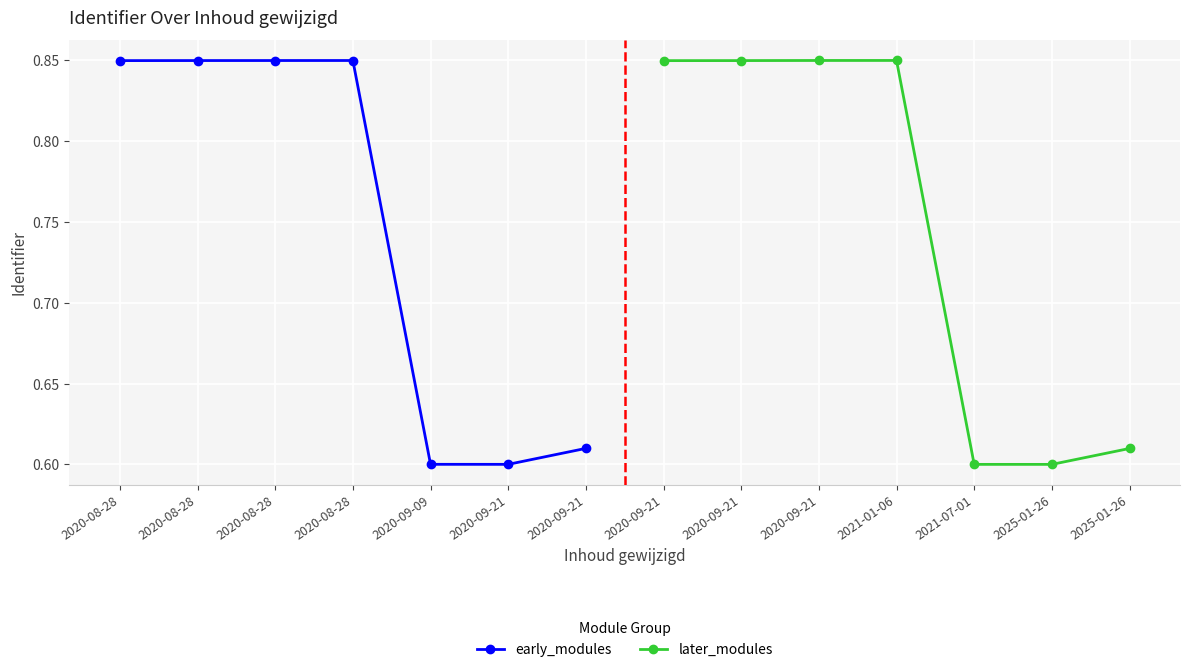

Reading left to right, list all the values displayed in this chart.

early_modules: 0.8	0.8	0.8	0.8	0.6	0.6	0.6
later_modules: 0.8	0.8	0.8	0.8	0.6	0.6	0.6